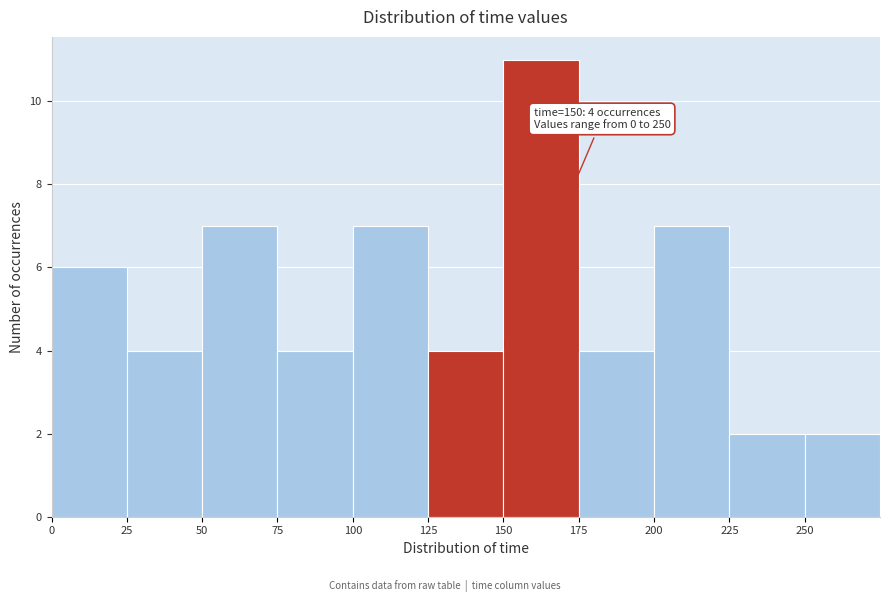

Over which range of the x-axis is the bar tallest?

150 to 175